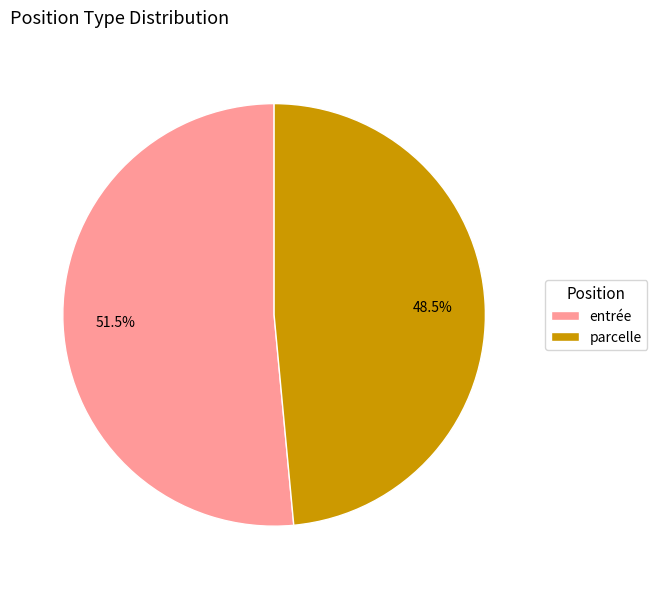

Which category has the biggest portion of the pie?

entrée